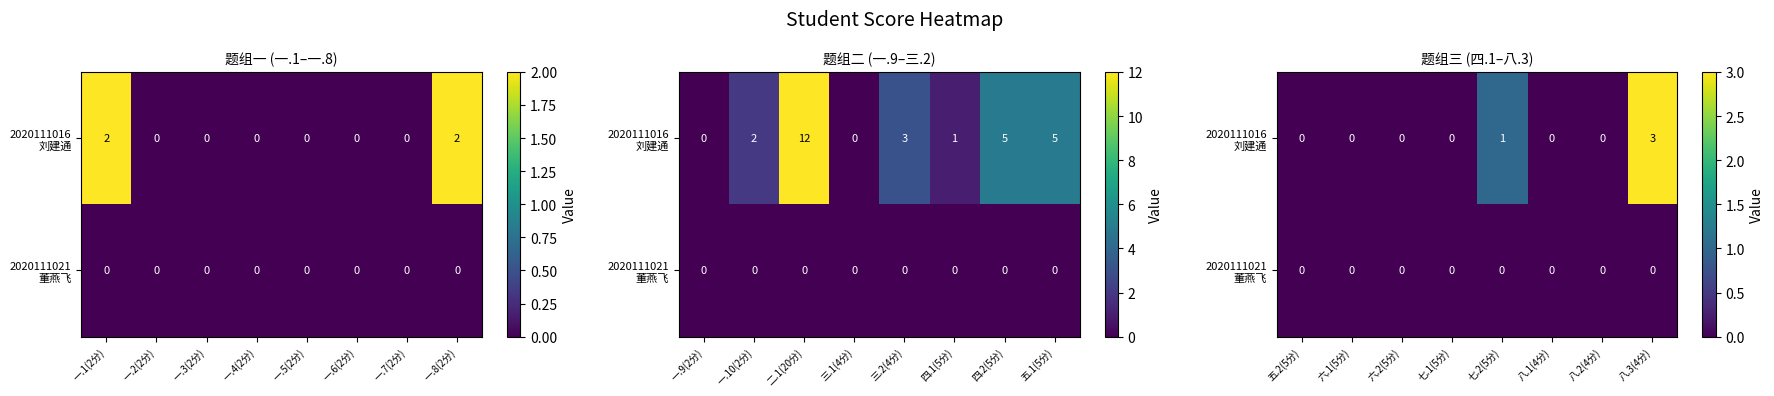

Which has a higher value, 一.6(2分) or 一.2(2分)?

一.6(2分)